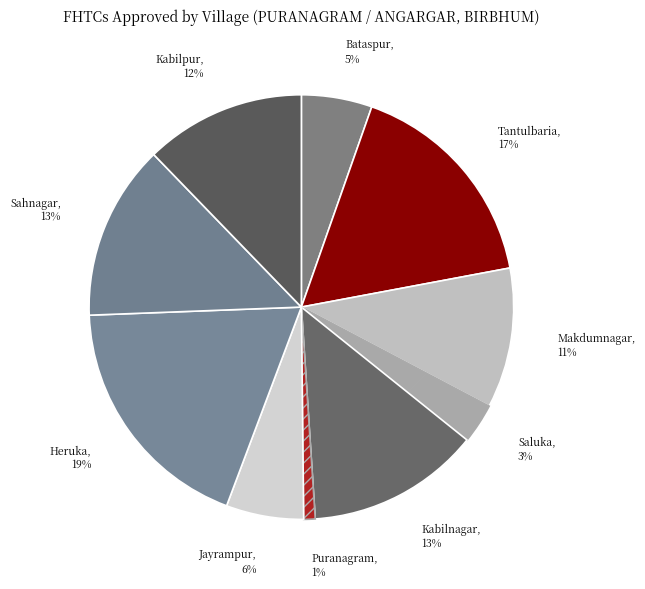

Is it true that Tantulbaria is 17% of the pie?

True